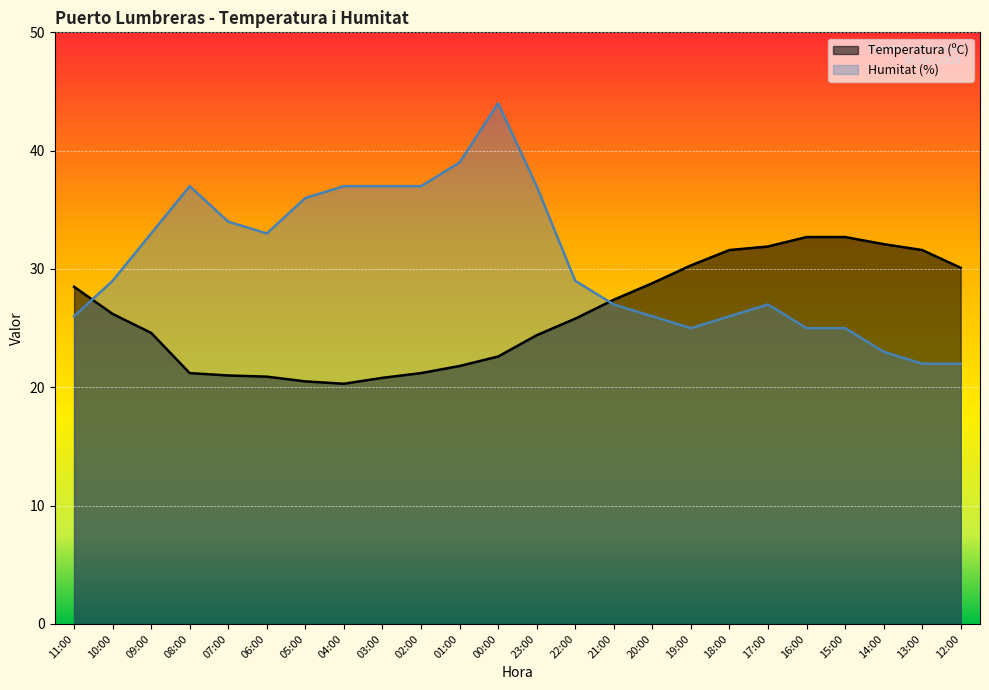

Reading left to right, transcribe all the data shown in this chart.

Temperatura (ºC): 11:00=28.5	10:00=26.2	09:00=24.6	08:00=21.2	07:00=21.0	06:00=20.9	05:00=20.5	04:00=20.3	03:00=20.8	02:00=21.2	01:00=21.8	00:00=22.6	23:00=24.4	22:00=25.8	21:00=27.4	20:00=28.8	19:00=30.3	18:00=31.6	17:00=31.9	16:00=32.7	15:00=32.7	14:00=32.1	13:00=31.6	12:00=30.1
Humitat (%): 11:00=26.0	10:00=29.0	09:00=33.0	08:00=37.0	07:00=34.0	06:00=33.0	05:00=36.0	04:00=37.0	03:00=37.0	02:00=37.0	01:00=39.0	00:00=44.0	23:00=37.0	22:00=29.0	21:00=27.0	20:00=26.0	19:00=25.0	18:00=26.0	17:00=27.0	16:00=25.0	15:00=25.0	14:00=23.0	13:00=22.0	12:00=22.0